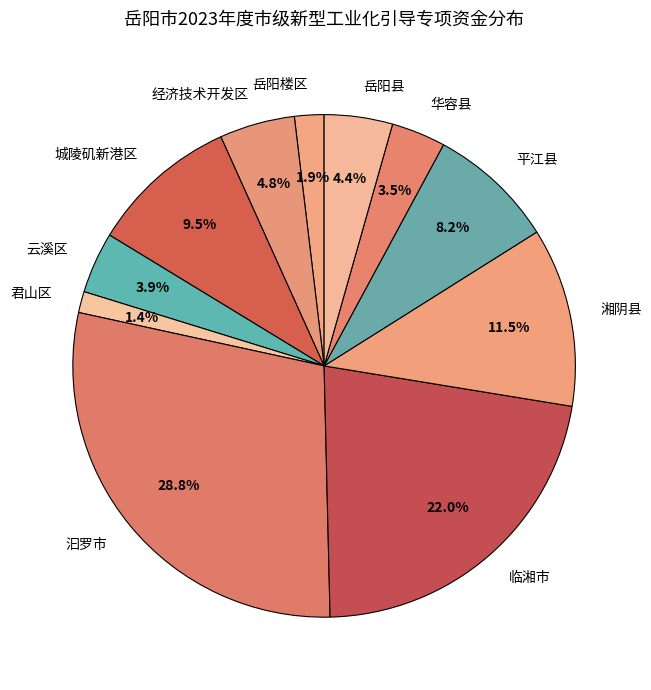

How many slices are in this pie chart?

11